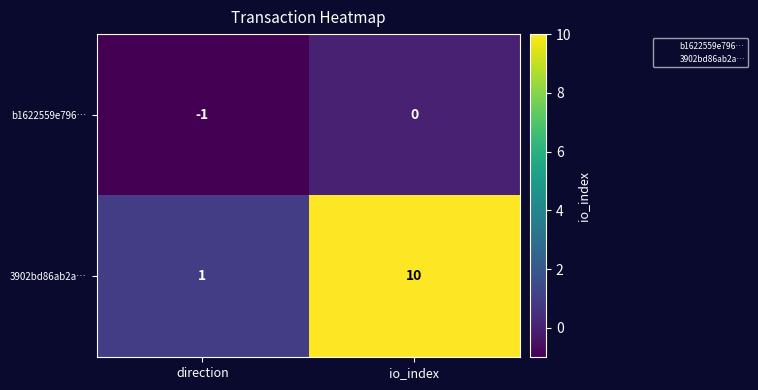

Is it true that 3902bd86ab2a… equals 0 at direction?

False